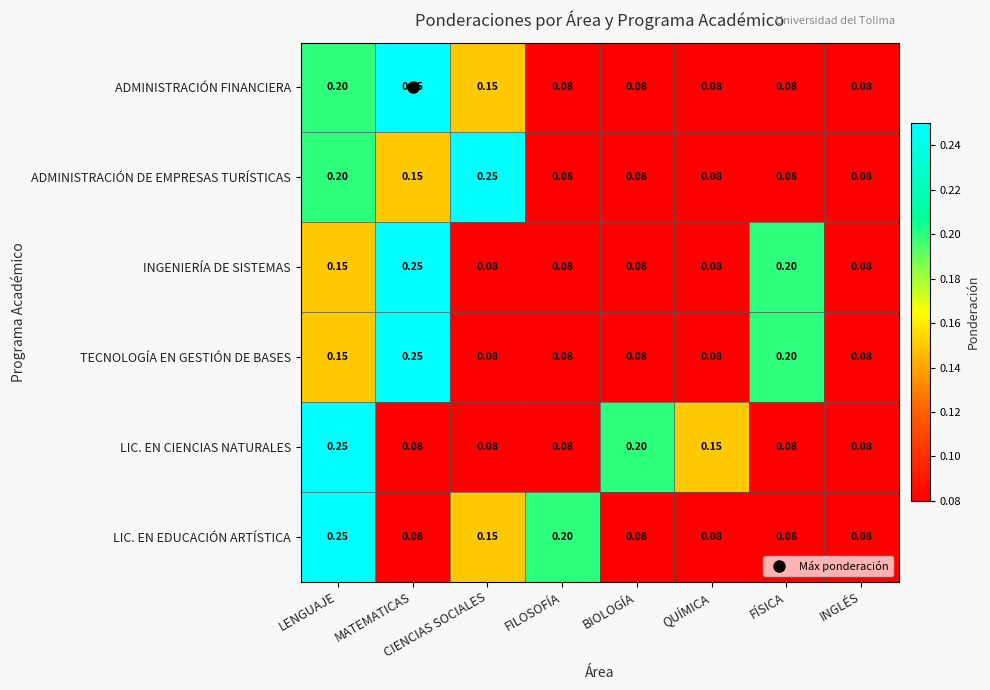

Between MATEMATICAS and FÍSICA, which series saw the biggest shift?

ADMINISTRACIÓN FINANCIERA